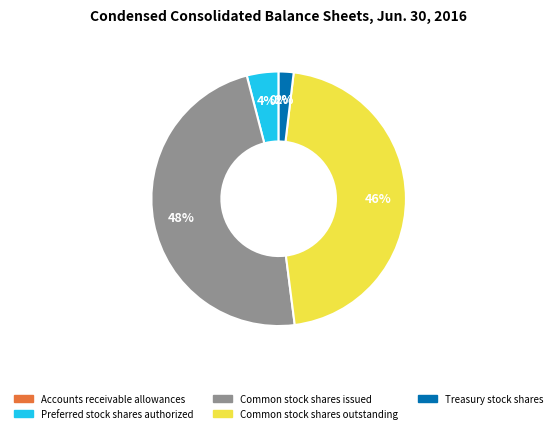

Which category has the biggest portion of the pie?

Common stock shares issued